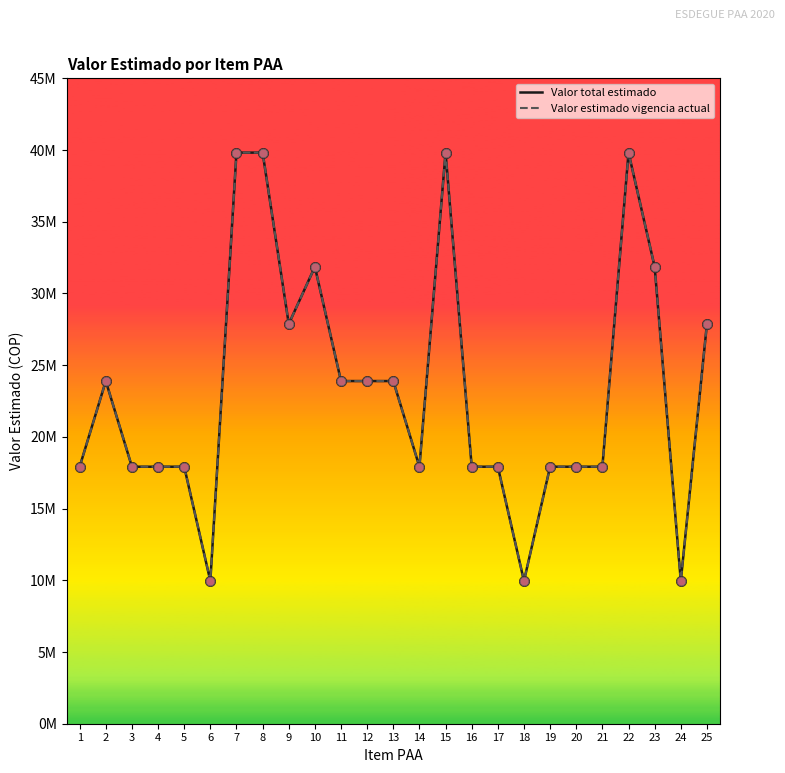

What are all the series names shown in the legend?

Valor total estimado, Valor estimado vigencia actual